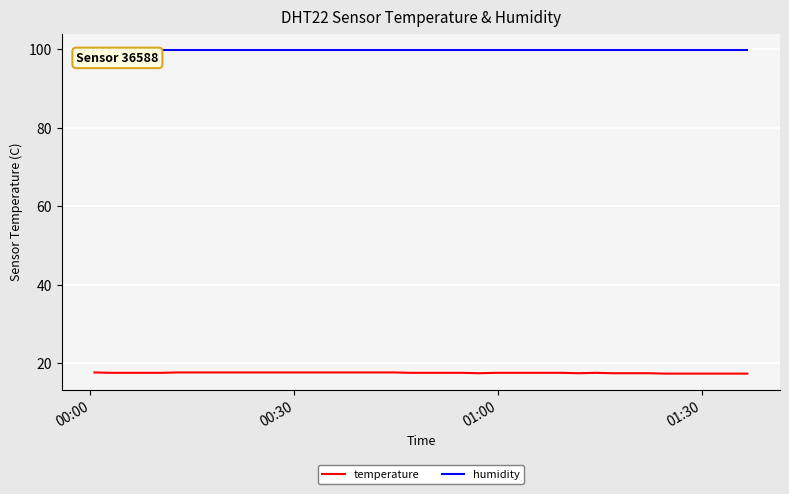

What are all the series names shown in the legend?

temperature, humidity